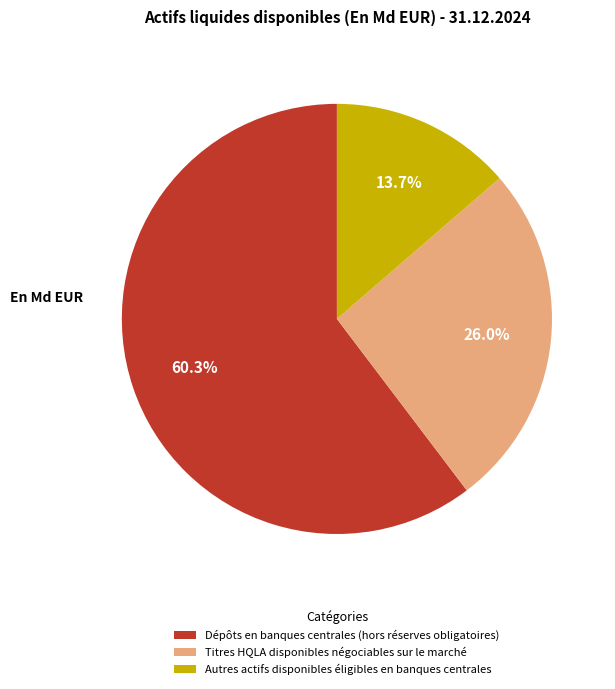

What is the total percentage of Autres actifs disponibles éligibles en banques centrales and Titres HQLA disponibles négociables sur le marché?

39.7%